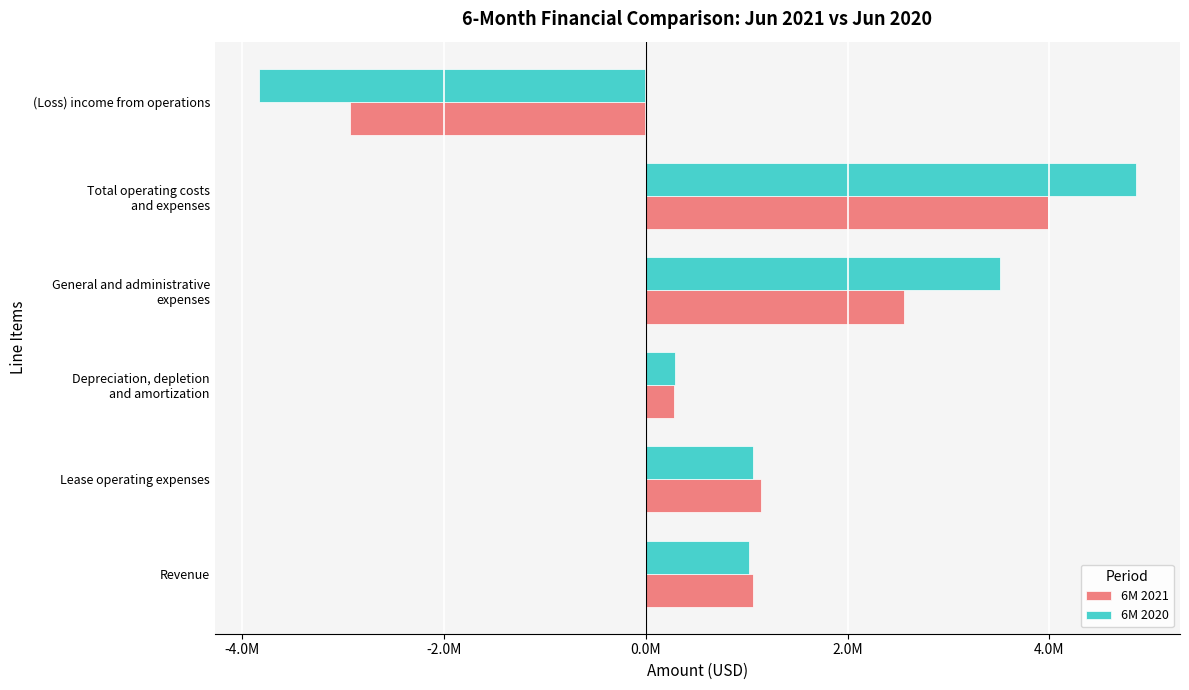

What are all the series names shown in the legend?

6M 2021, 6M 2020